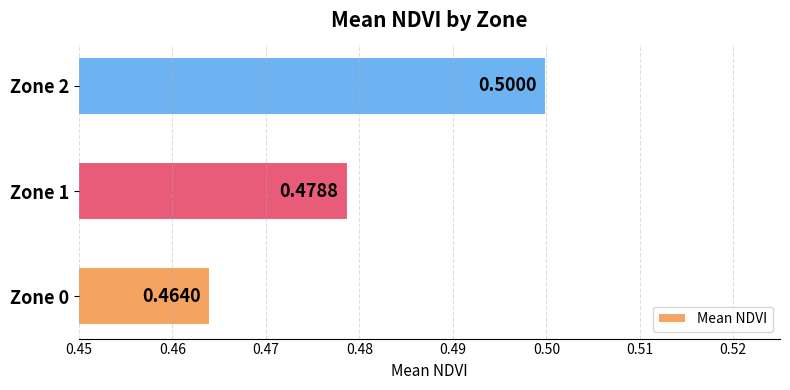

Count the values in the range 0 to 1.

3